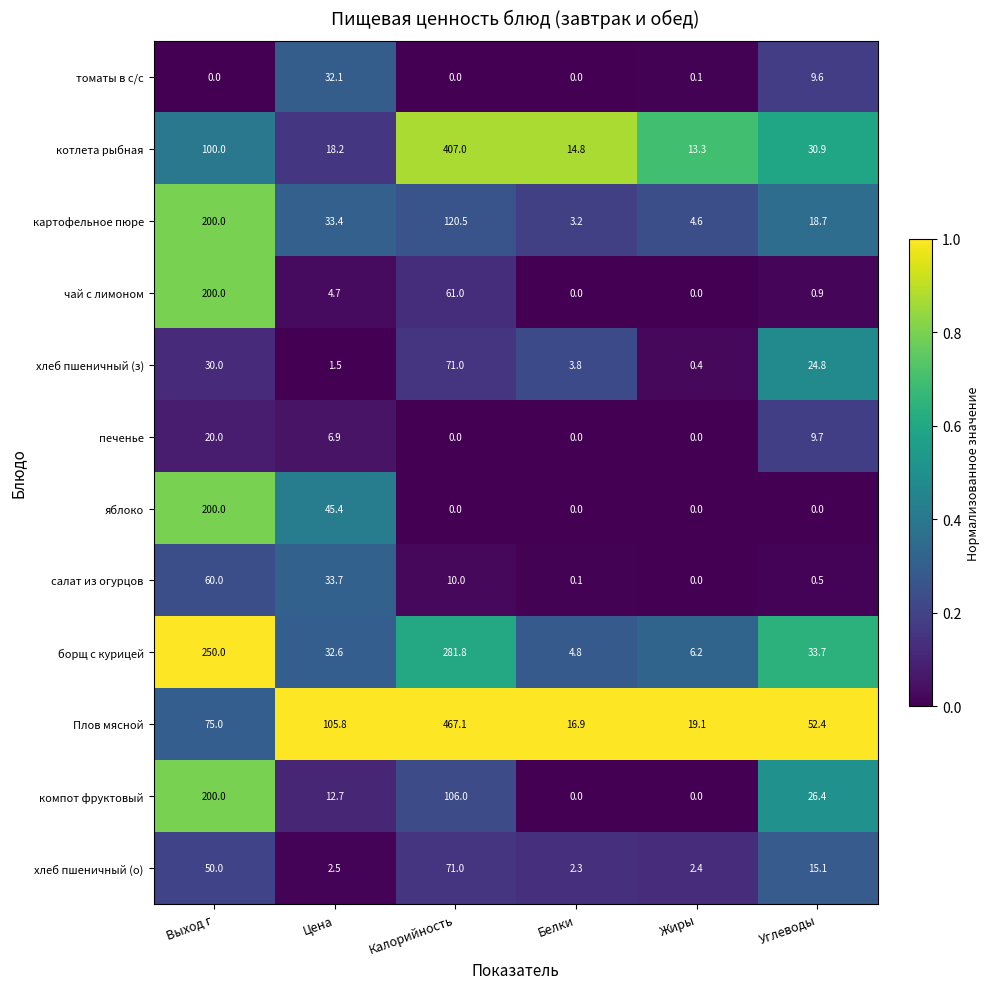

What is the sum of the салат из огурцов values at Выход г and Жиры?

60.0